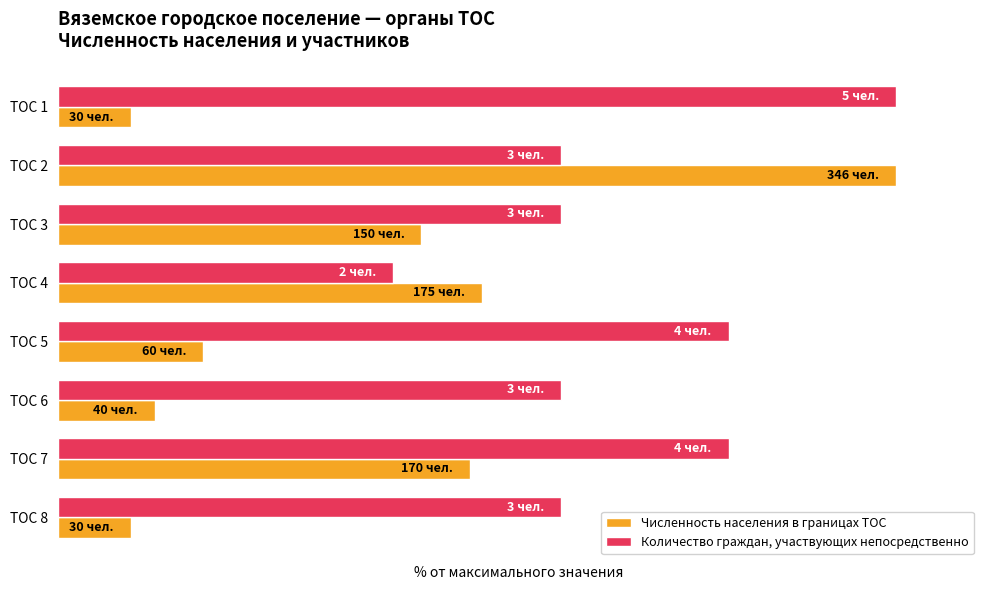

What is the difference between the maximum and minimum values in the Численность населения в границах ТОС series?

91.3